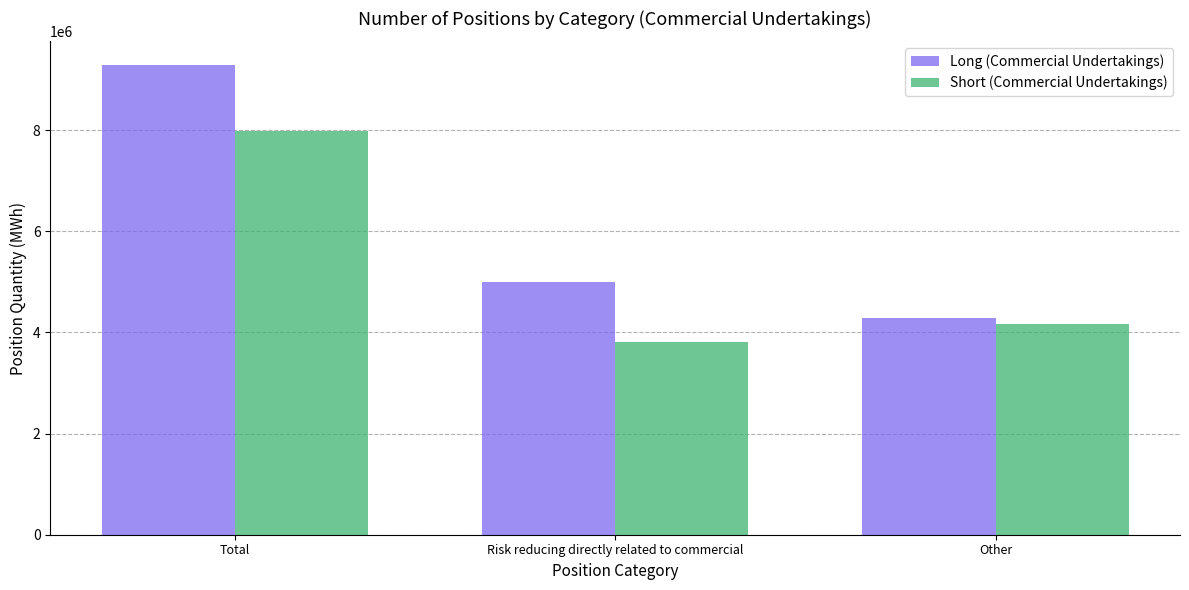

What position from the right is Other?

1